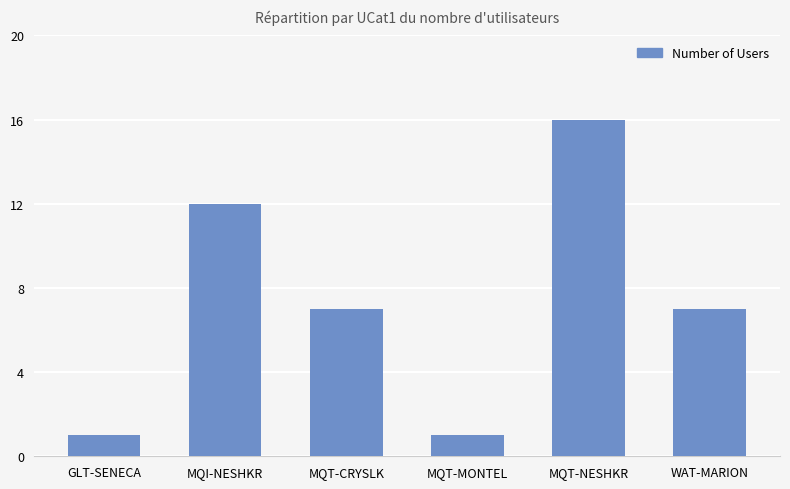

How many series are shown in this chart?

1